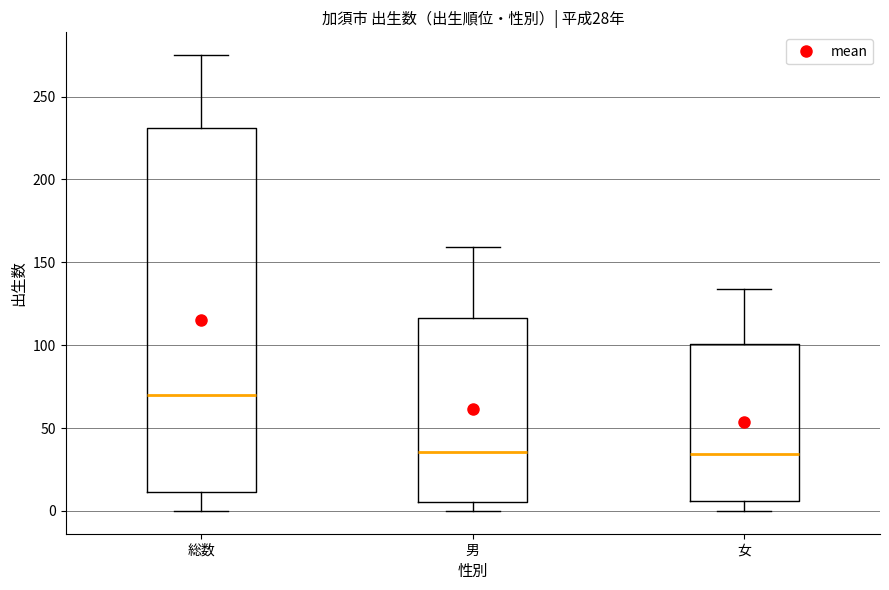

Which box is the tallest, from its lower edge to its upper edge?

総数